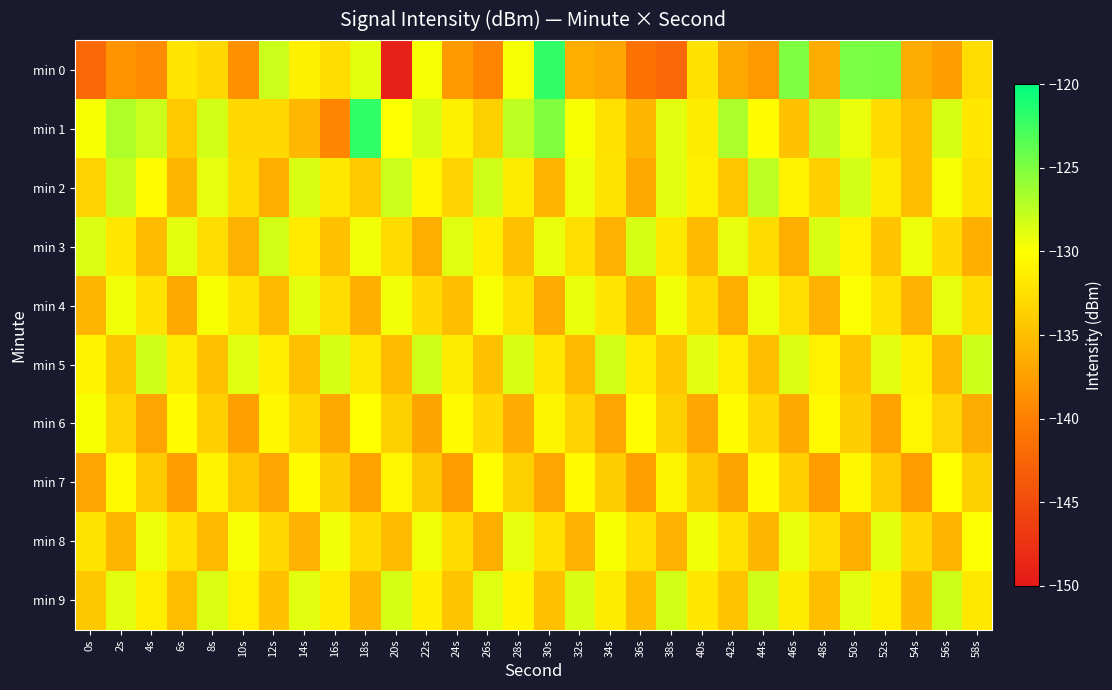

Which series has the largest range (max minus min)?

min 0